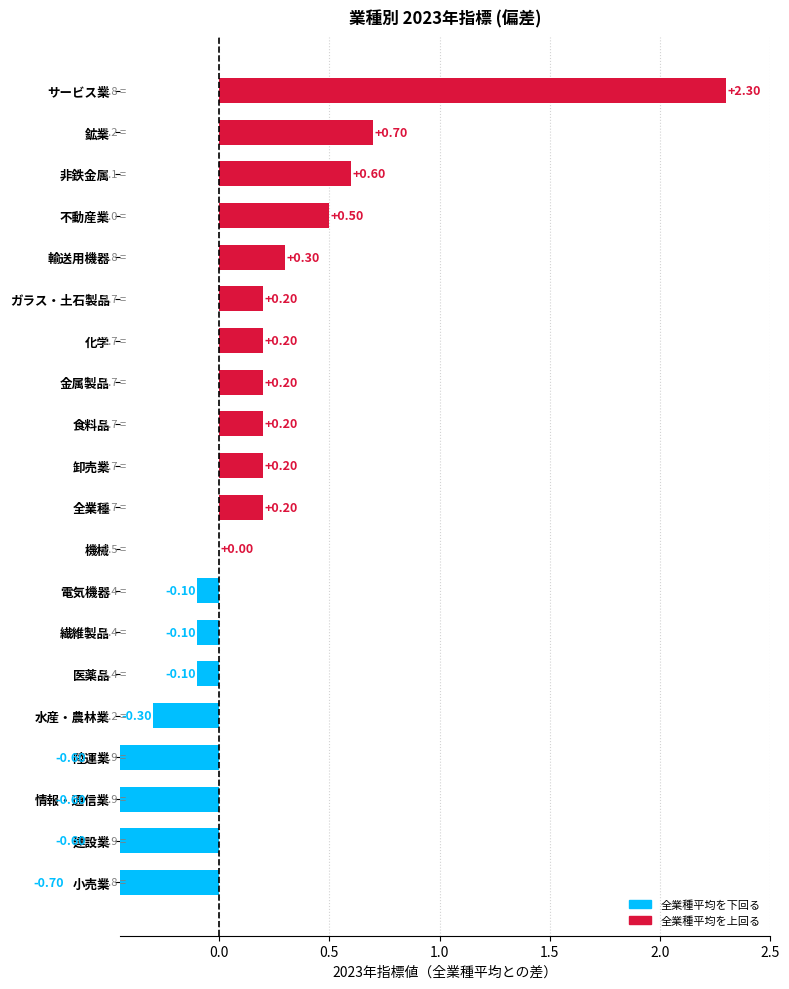

How many values are below 0?

8